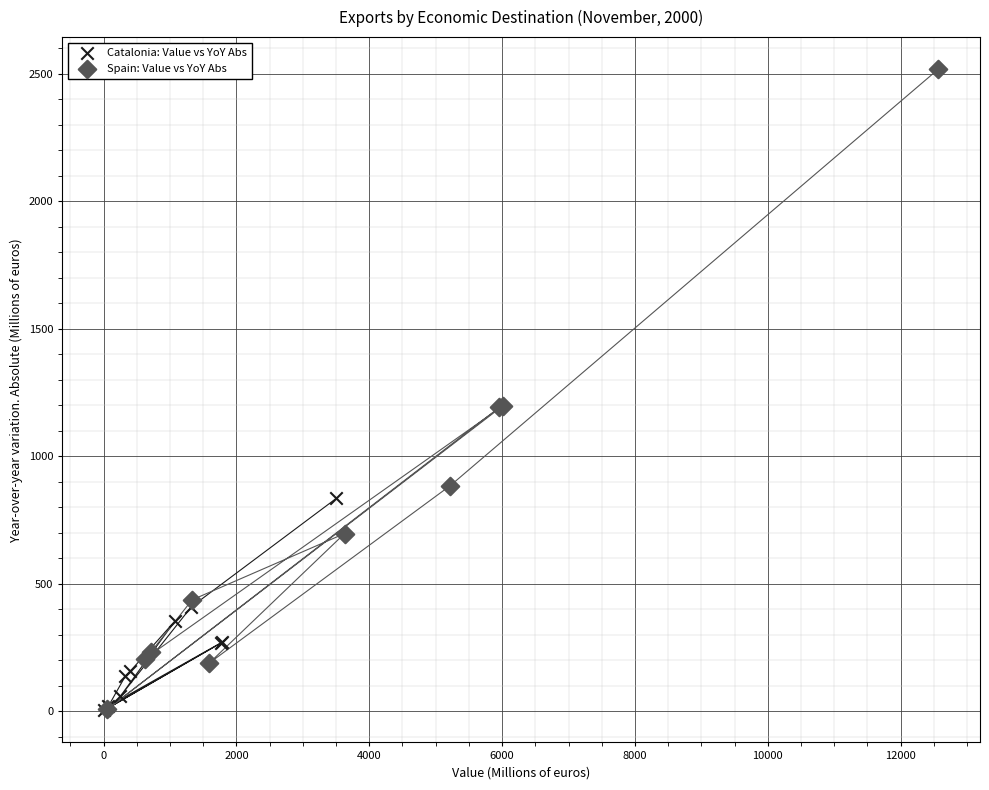

Which series has the widest spread of Y values?

Spain: Value vs YoY Abs